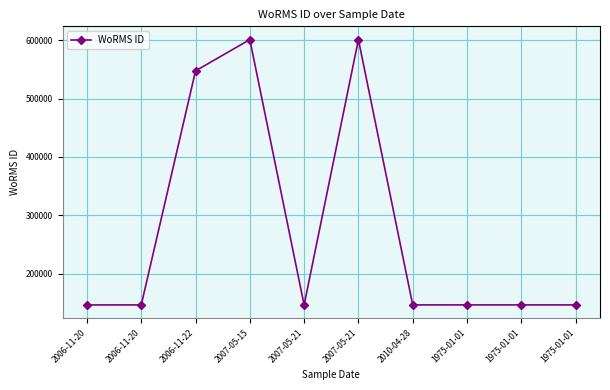

Rank the categories by value from lowest to highest.

2007-05-21, 2006-11-20, 2006-11-20, 2010-04-28, 1975-01-01, 1975-01-01, 1975-01-01, 2006-11-22, 2007-05-15, 2007-05-21